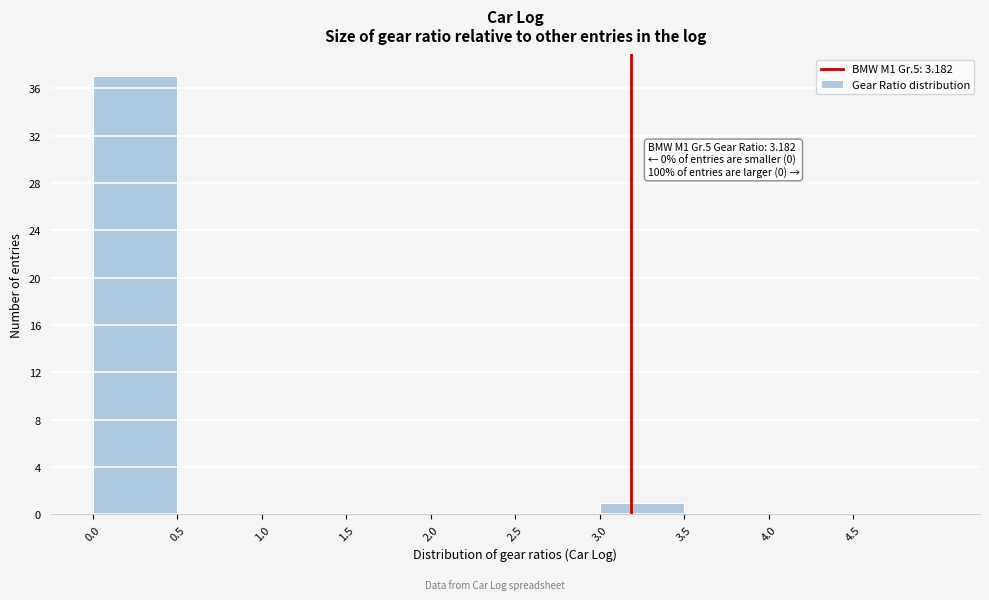

Which range on the x-axis has the tallest bar?

0.0 to 0.5